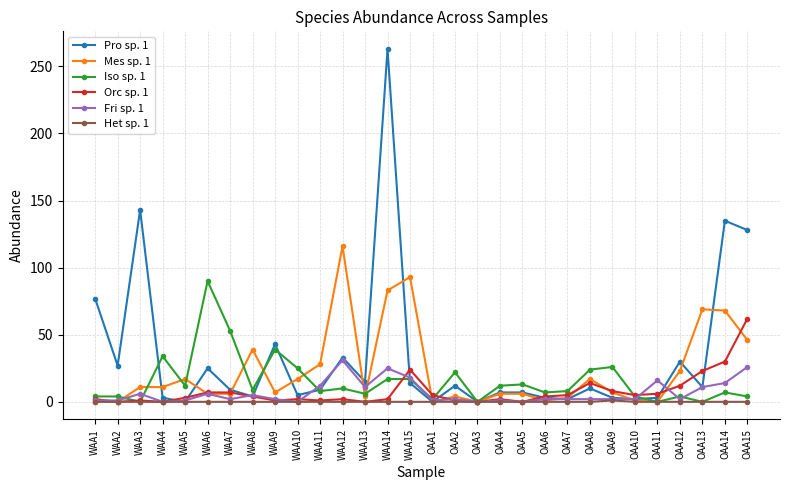

What is the difference between the highest and lowest values at OAA15?

128